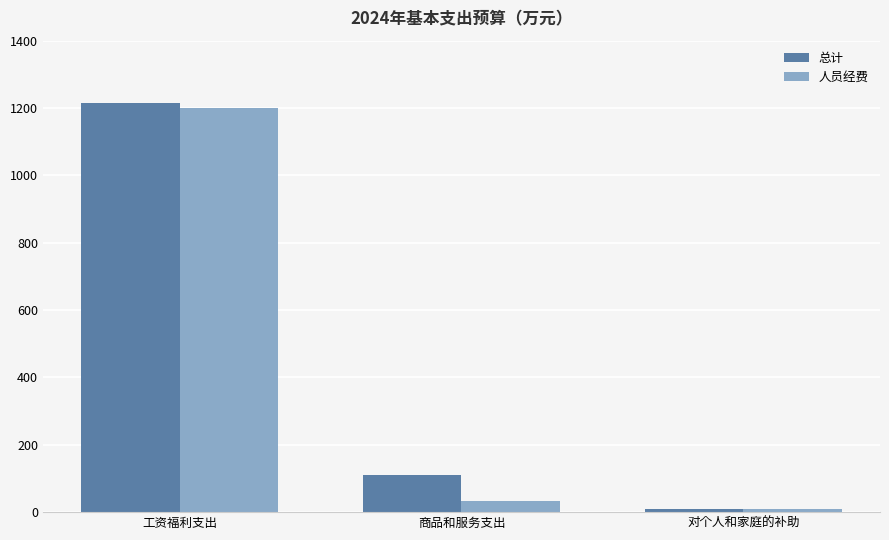

What is the total value across all series at 商品和服务支出?

142.3